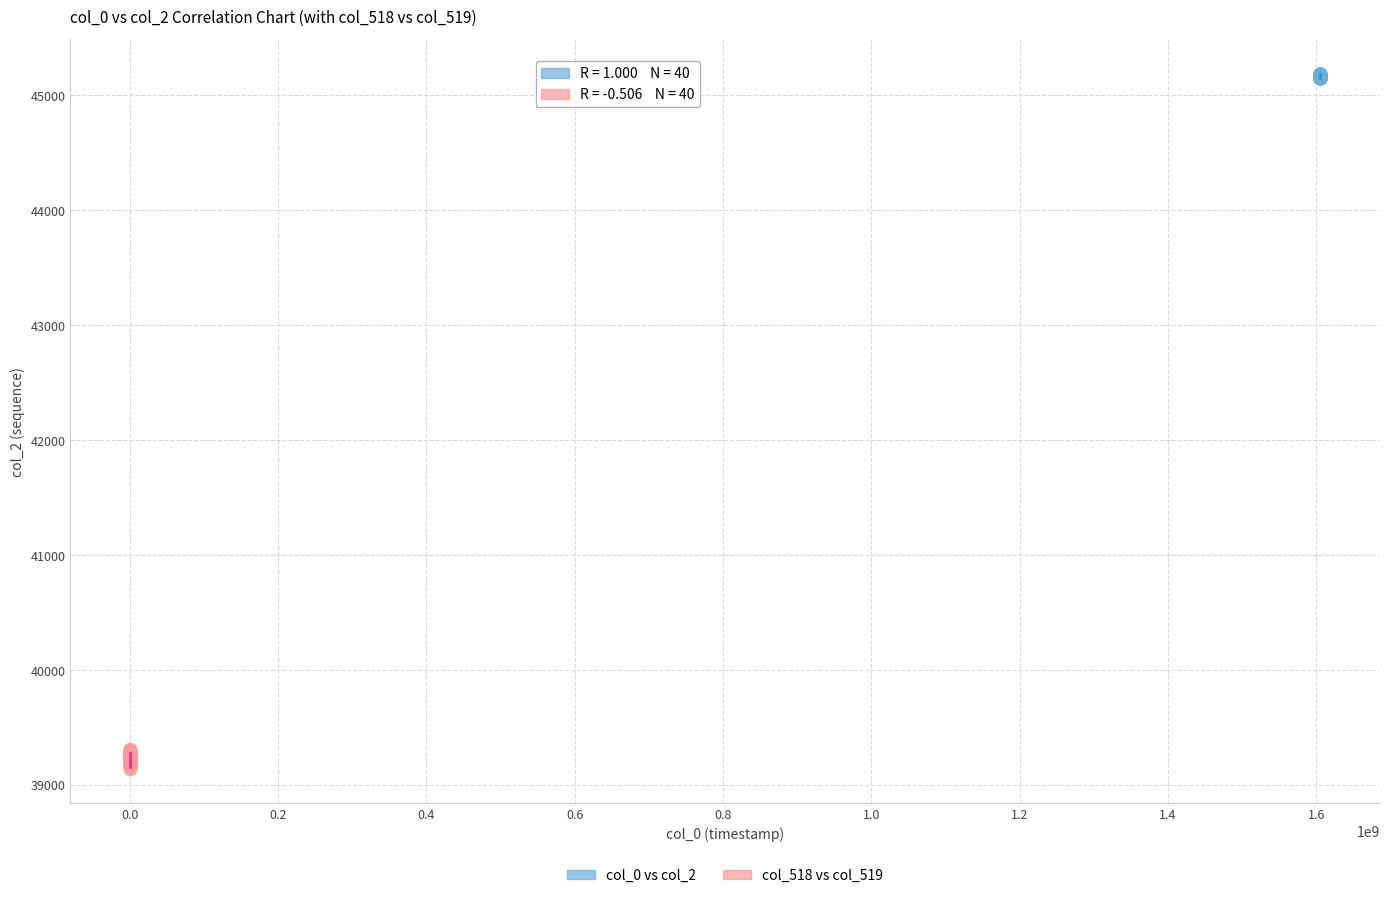

Which series reaches the minimum Y coordinate?

col_518 vs col_519